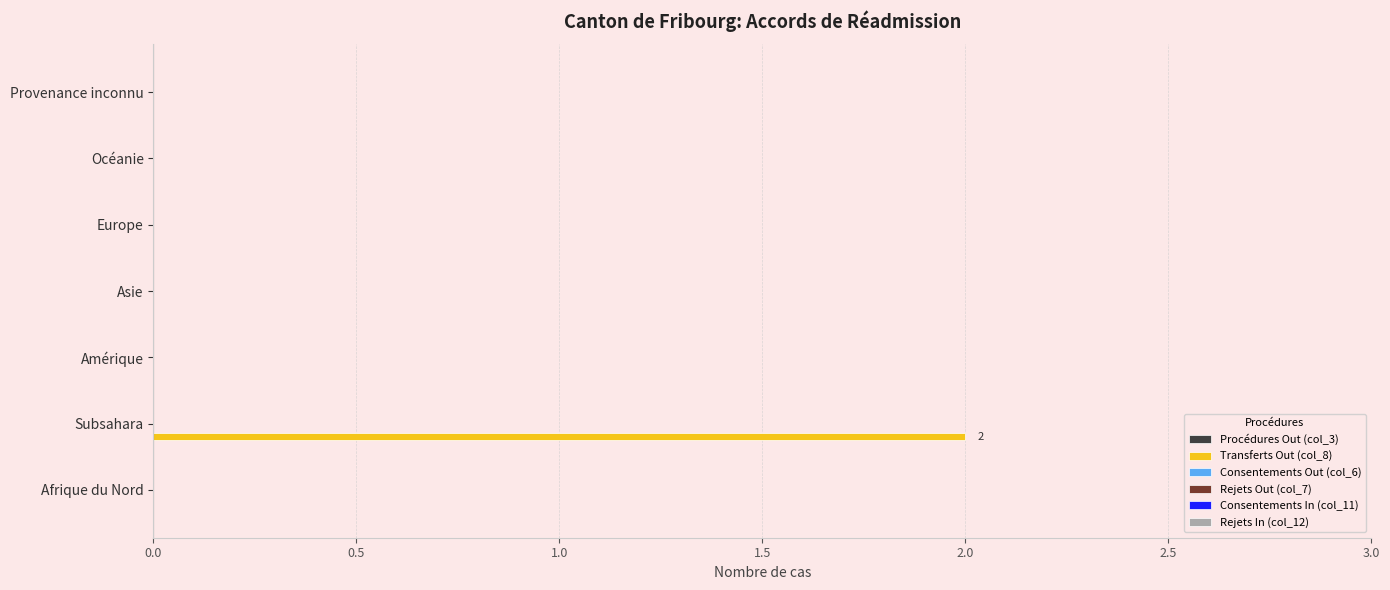

Which has a higher value, Asie or Subsahara?

Subsahara